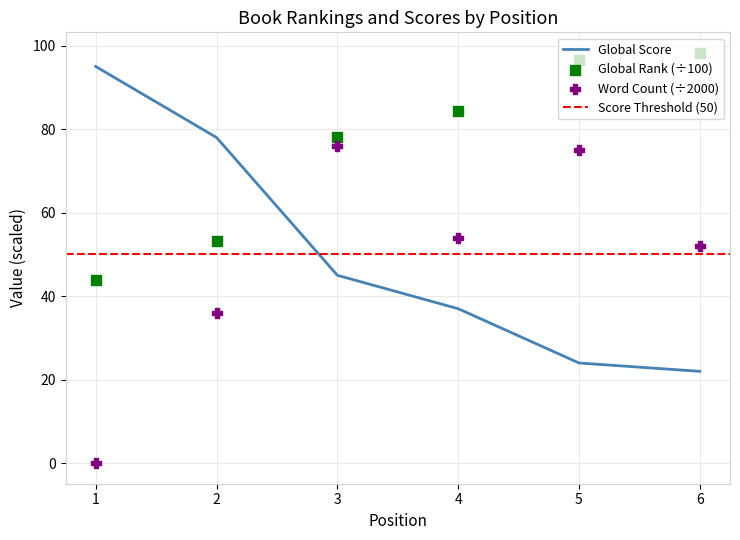

What is the total value across all series at 3?

199.1